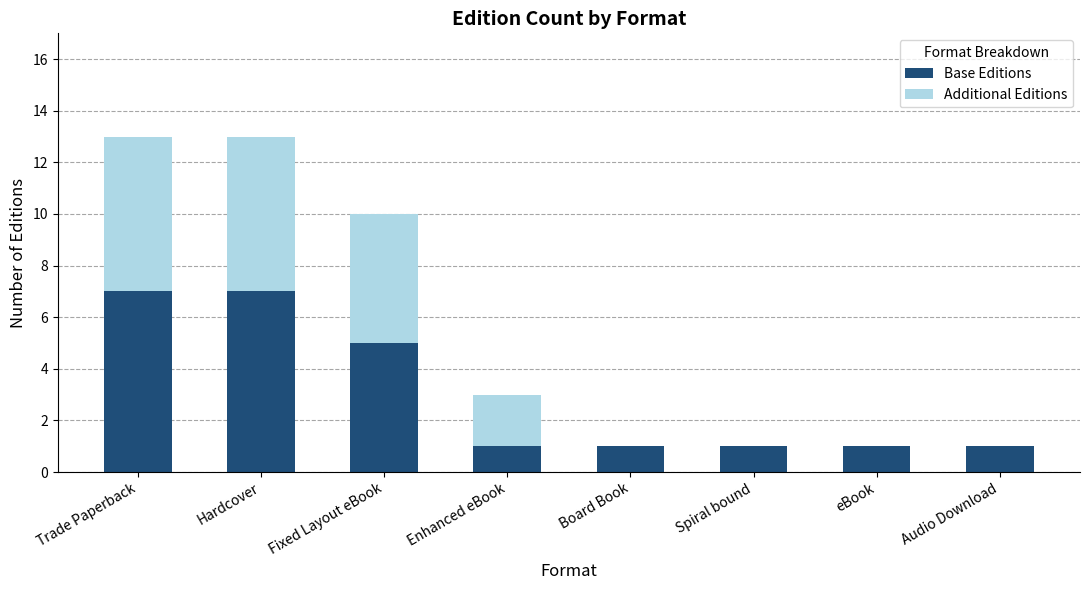

The Base Editions series shows 3 at Trade Paperback. True or false?

False